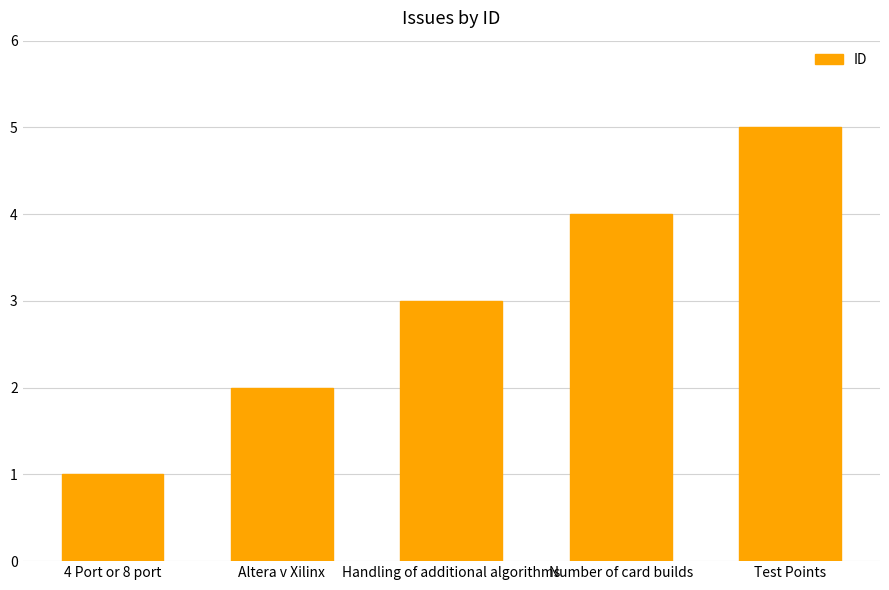

What is the difference between the maximum and minimum values?

4